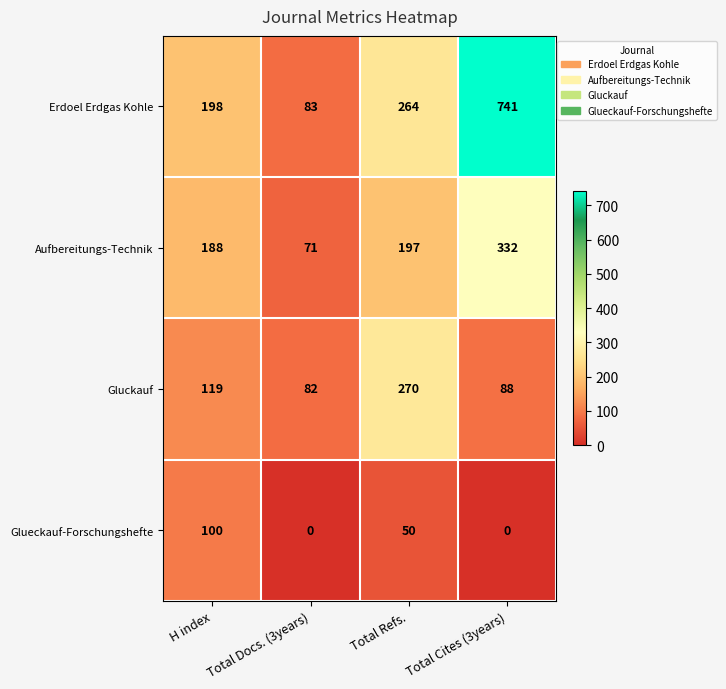

What is the difference between the highest and lowest values at Total Refs.?

220